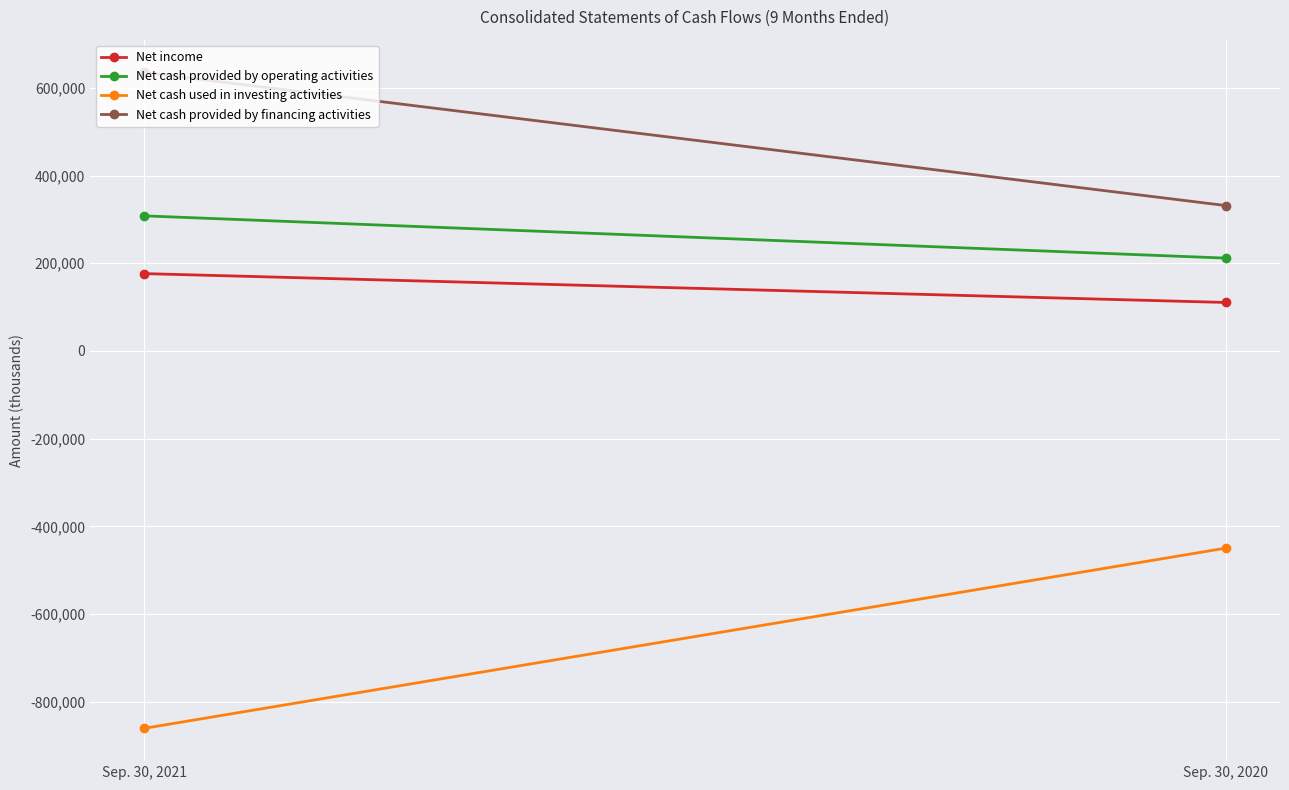

Which has a higher value, Sep. 30, 2021 or Sep. 30, 2020?

Sep. 30, 2021